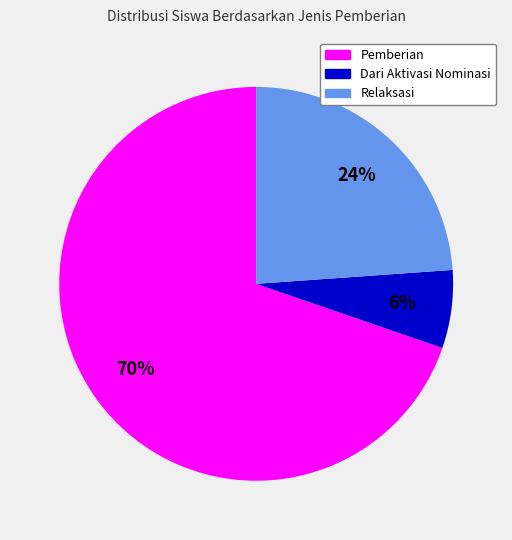

Is there a majority slice in this chart?

Yes